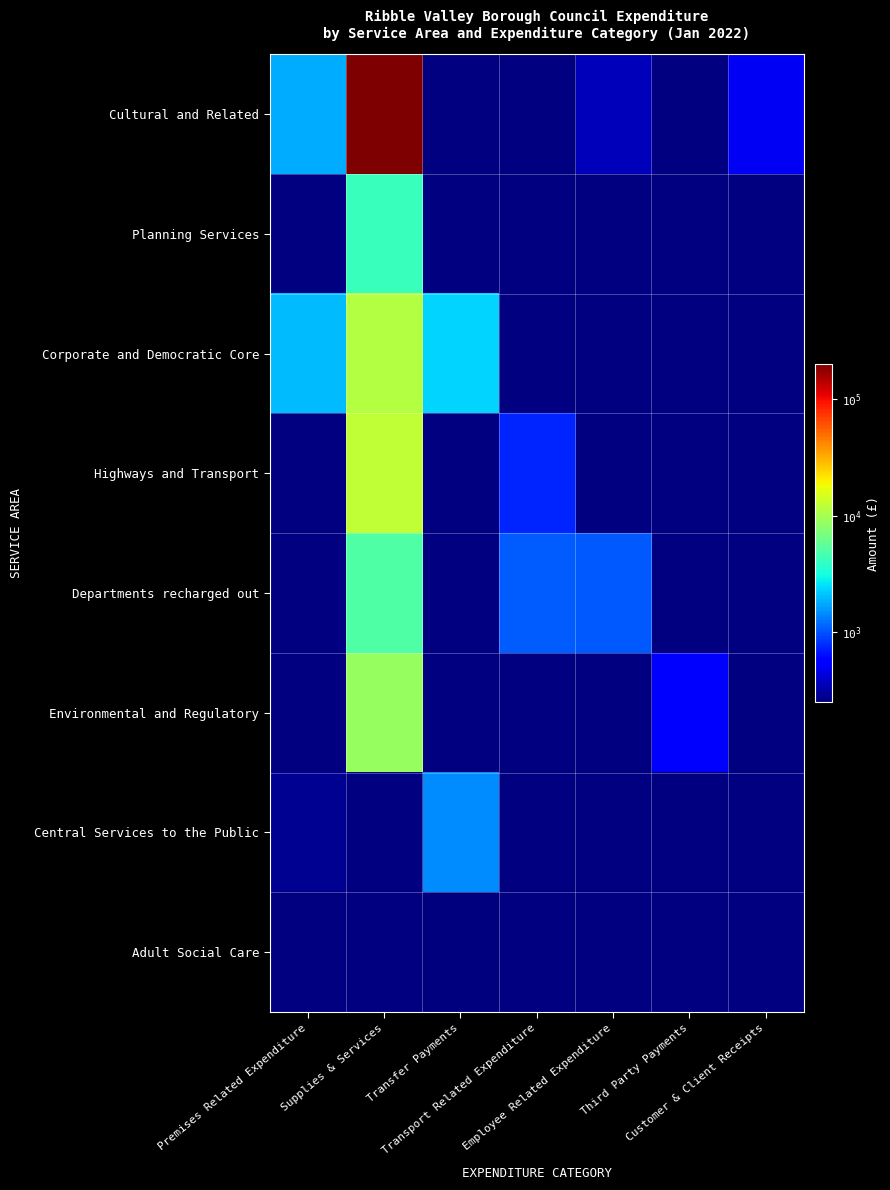

At how many categories does at least one series exceed 79072?

1